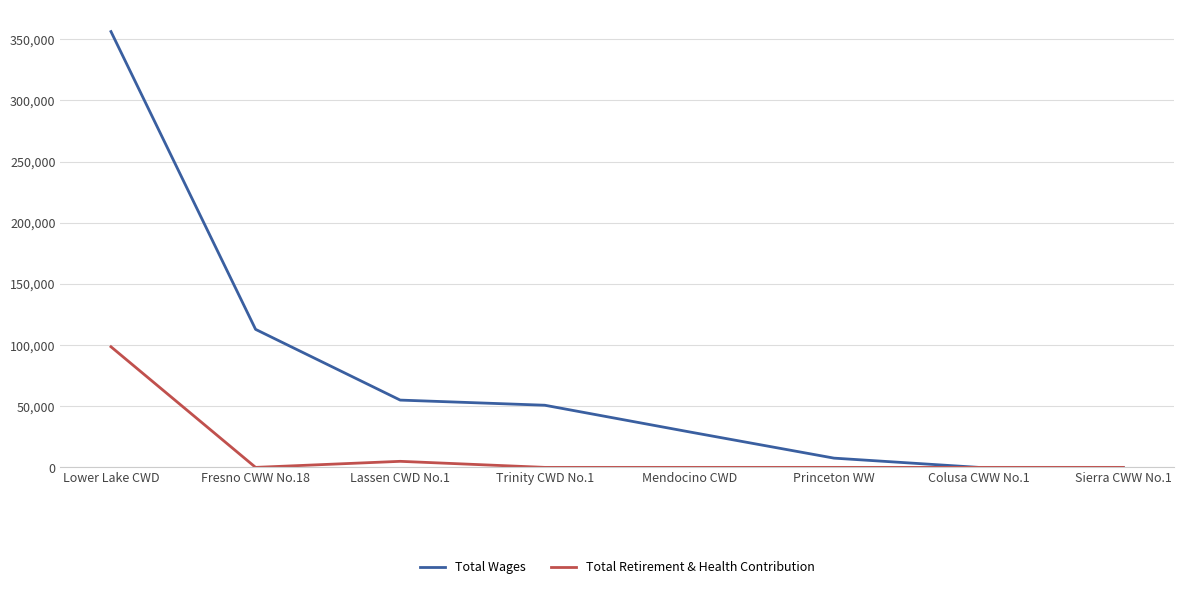

Where is Total Wages nearest to the value 178102?

Fresno CWW No.18